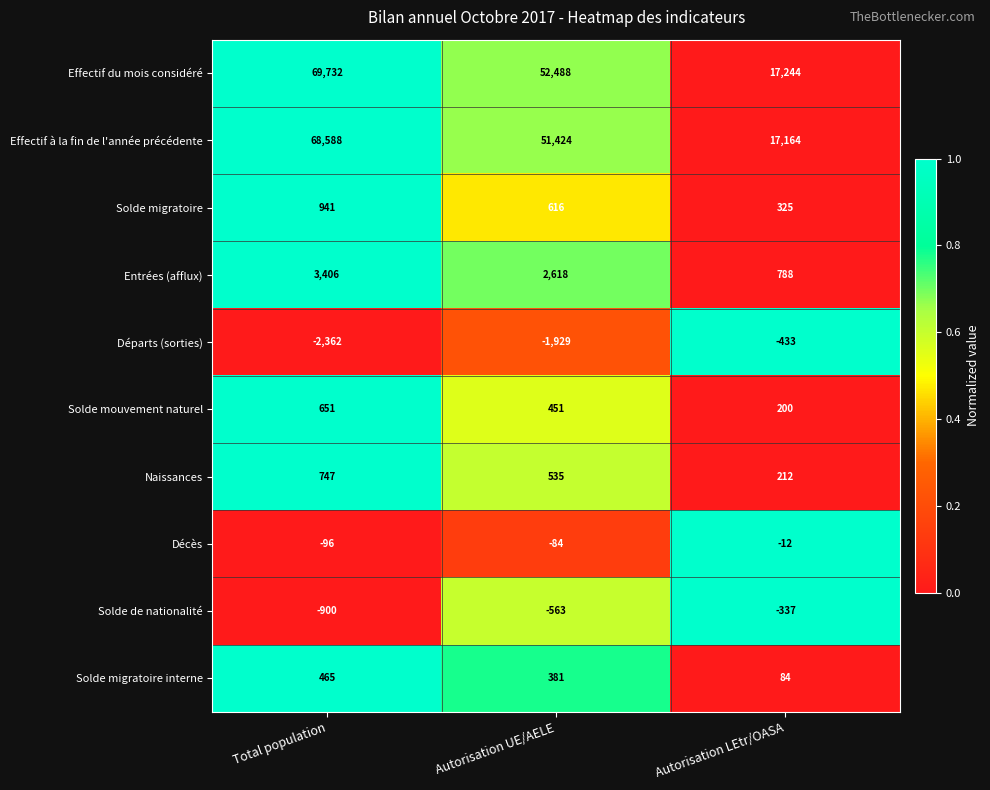

What is the difference between the Effectif à la fin de l'année précédente values at Total population and Autorisation UE/AELE?

17164